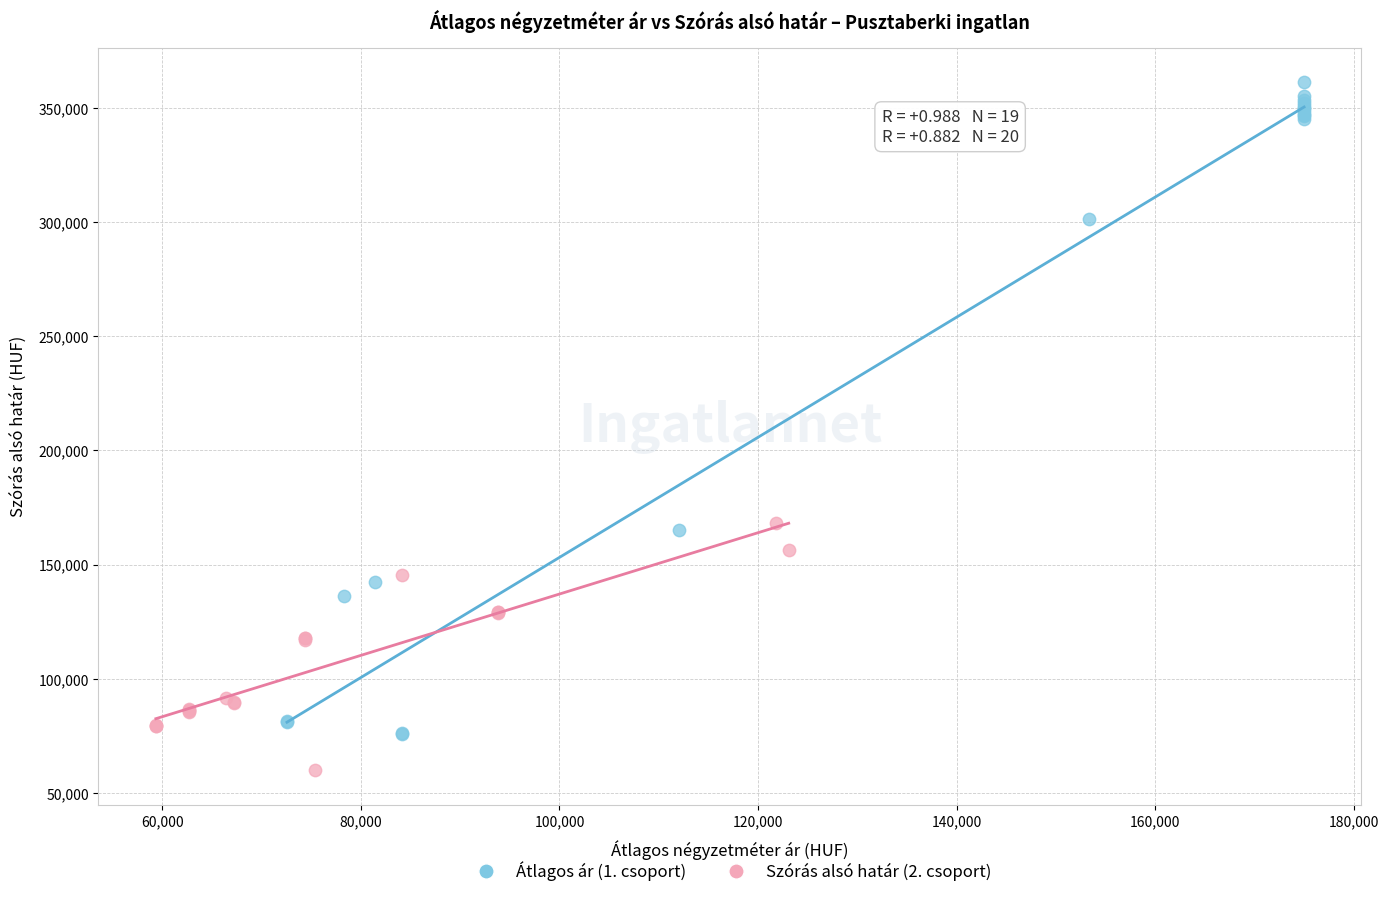

What are all the series names shown in the legend?

Átlagos ár (1. csoport), Szórás alsó határ (2. csoport)